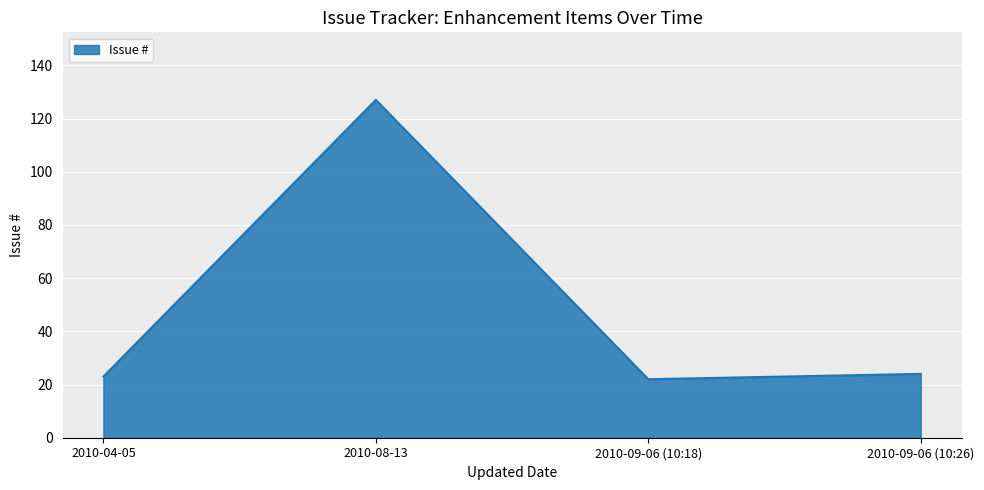

Which label corresponds to the largest value in the chart?

2010-08-13